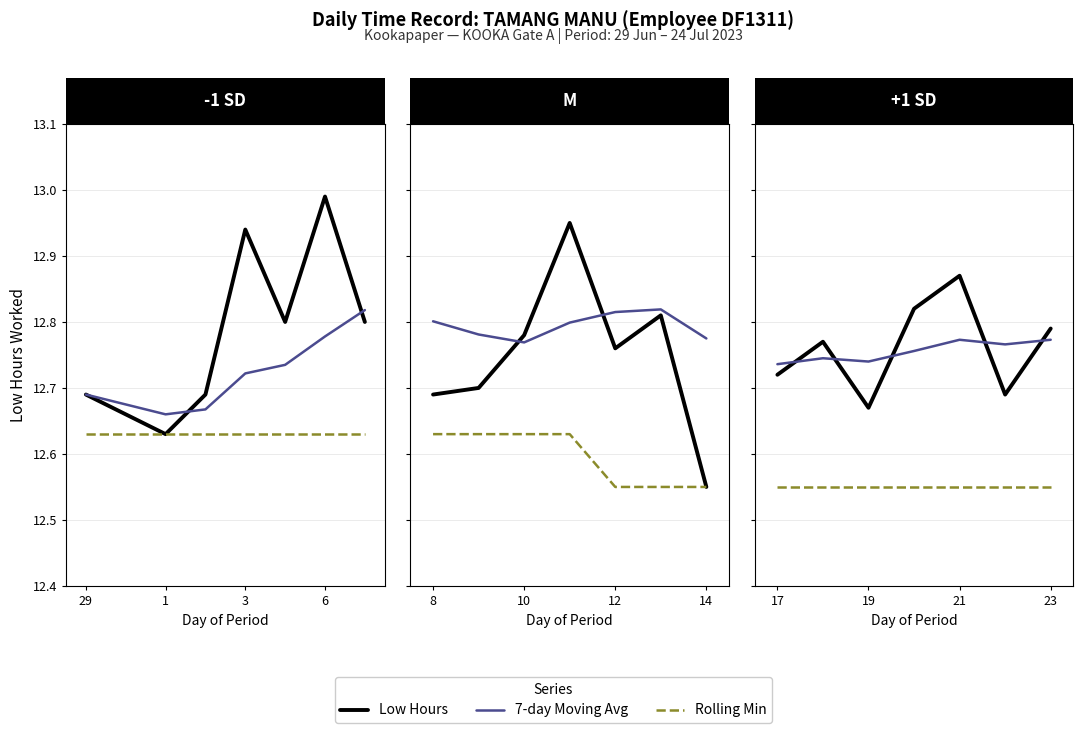

What are all the series names shown in the legend?

Low Hours, 7-day Moving Avg, Rolling Min